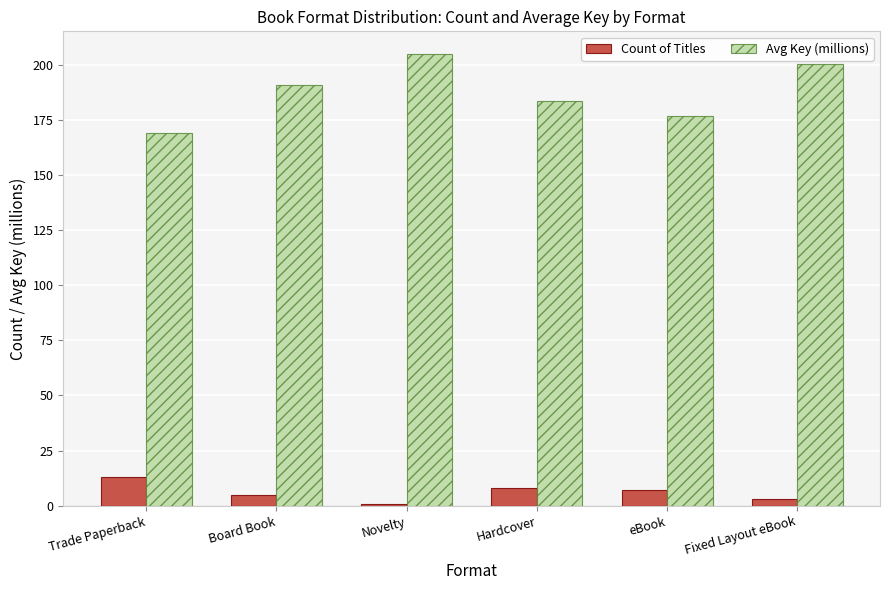

What are all the series names shown in the legend?

Count of Titles, Avg Key (millions)